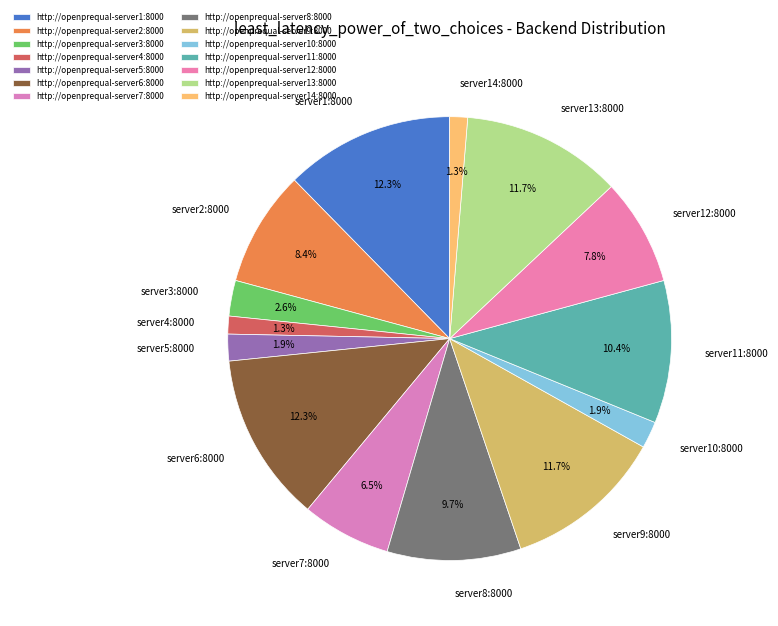

Between server10:8000 and server4:8000, which is larger?

server10:8000